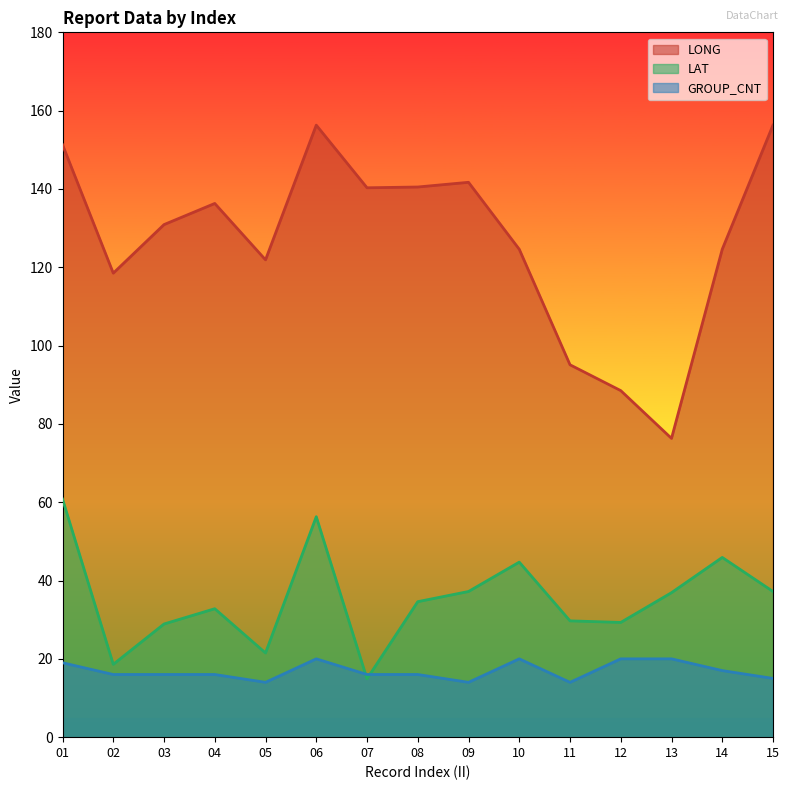

What are all the series names shown in the legend?

LONG, LAT, GROUP_CNT